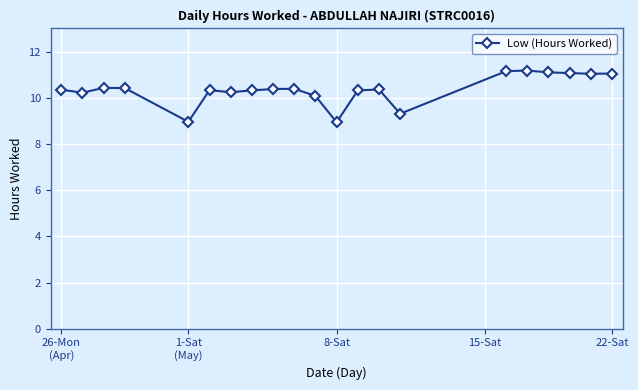

What is the maximum value shown in the chart?

11.2